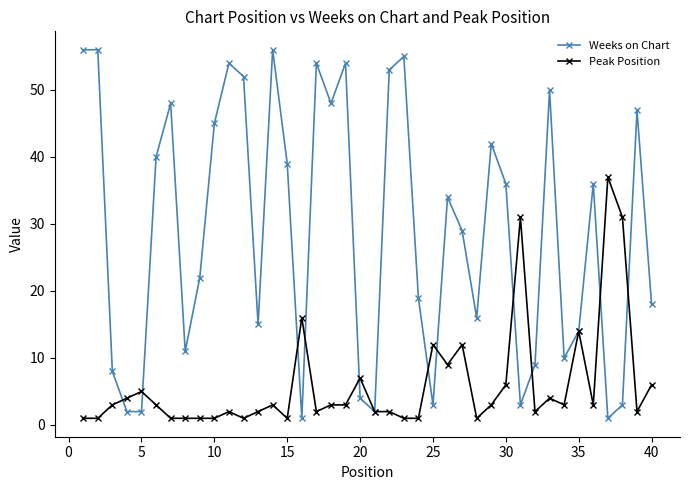

What is the value of the Weeks on Chart point at the 21st from the left?

2